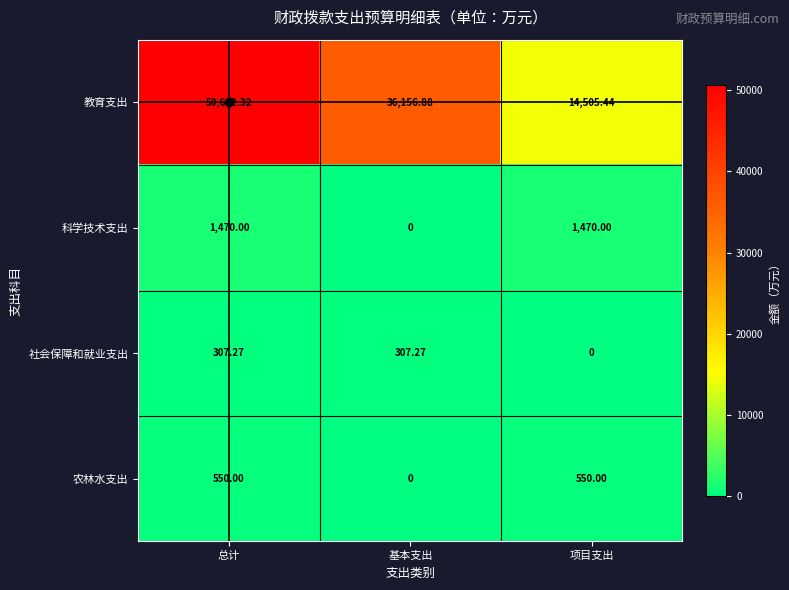

Which series has the largest range (max minus min)?

教育支出